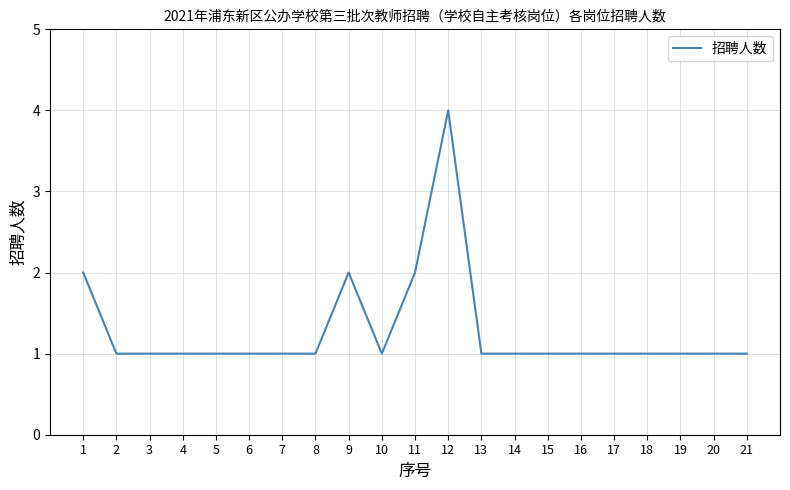

Approximately how many times larger is the value at 12 compared to 10?

4.0